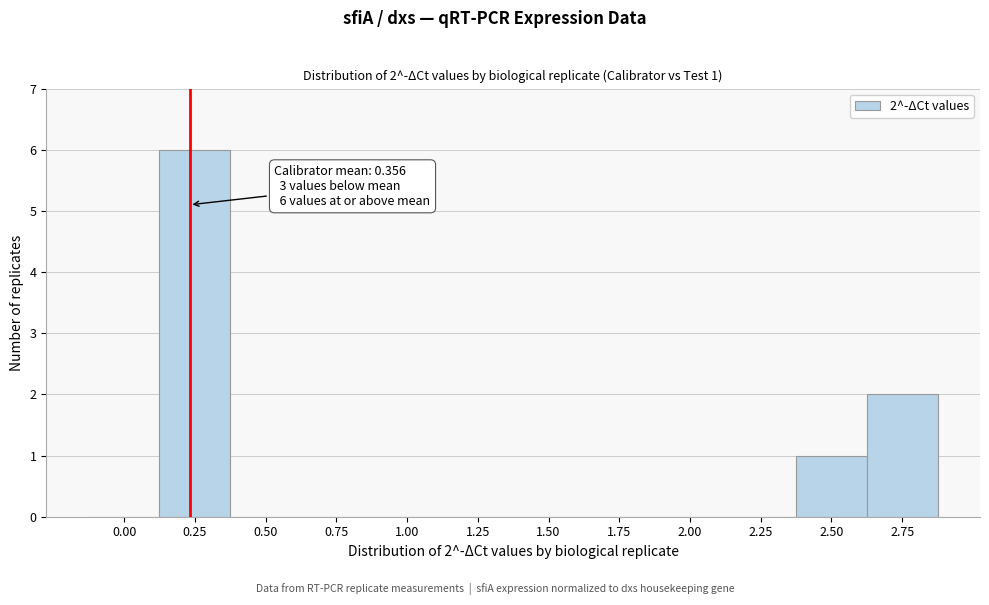

Reading left to right, list all the values displayed in this chart.

0.00=0	0.25=6	0.50=0	0.75=0	1.00=0	1.25=0	1.50=0	1.75=0	2.00=0	2.25=0	2.50=1	2.75=2